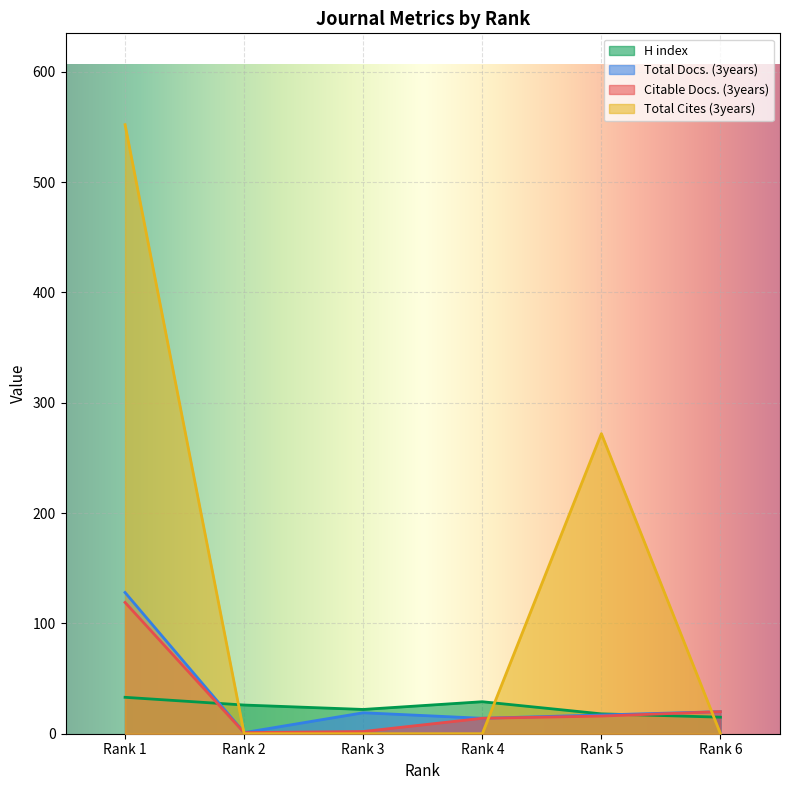

What is the average value of the H index series?

24